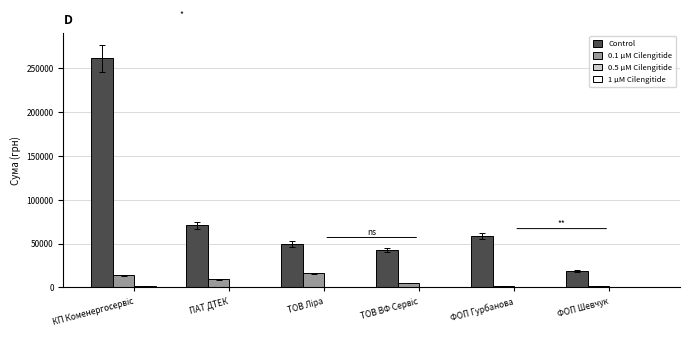

What is the maximum value shown in the chart?

261422.7